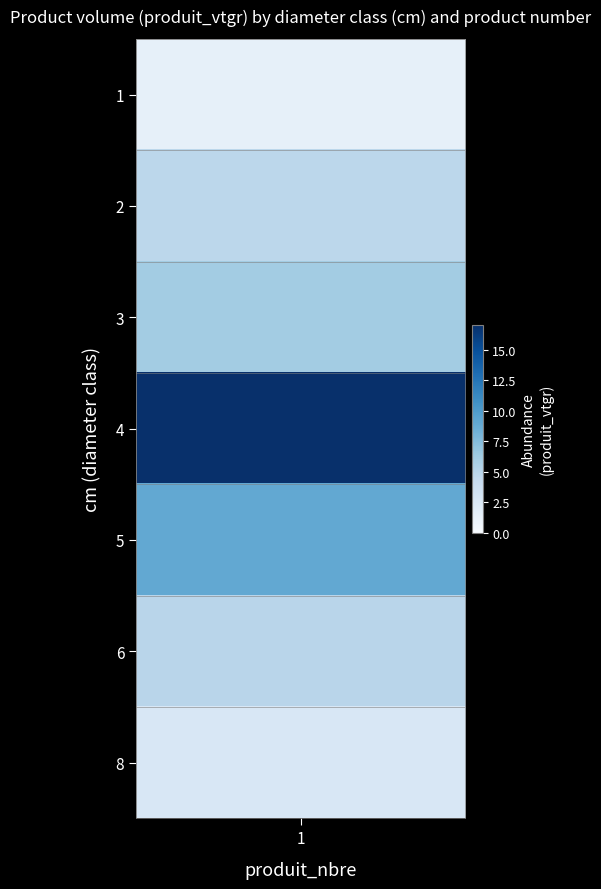

How many data points are less than 4?

2